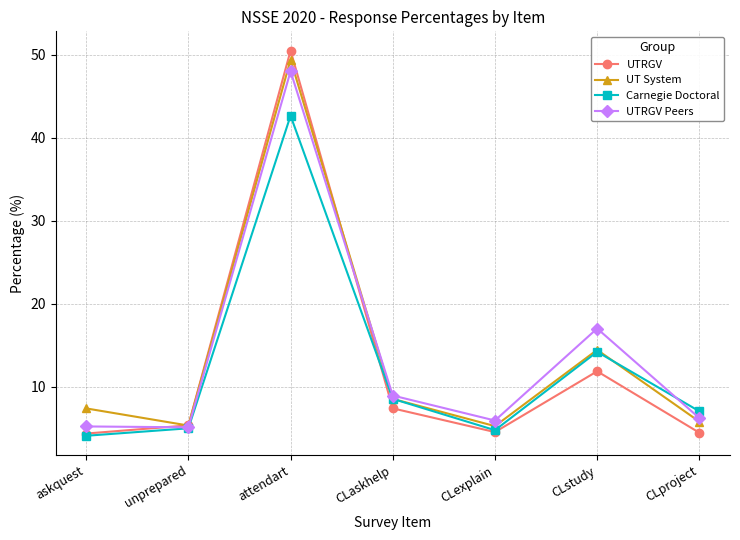

In UTRGV, how many points are higher than both neighbors (excluding endpoints)?

2